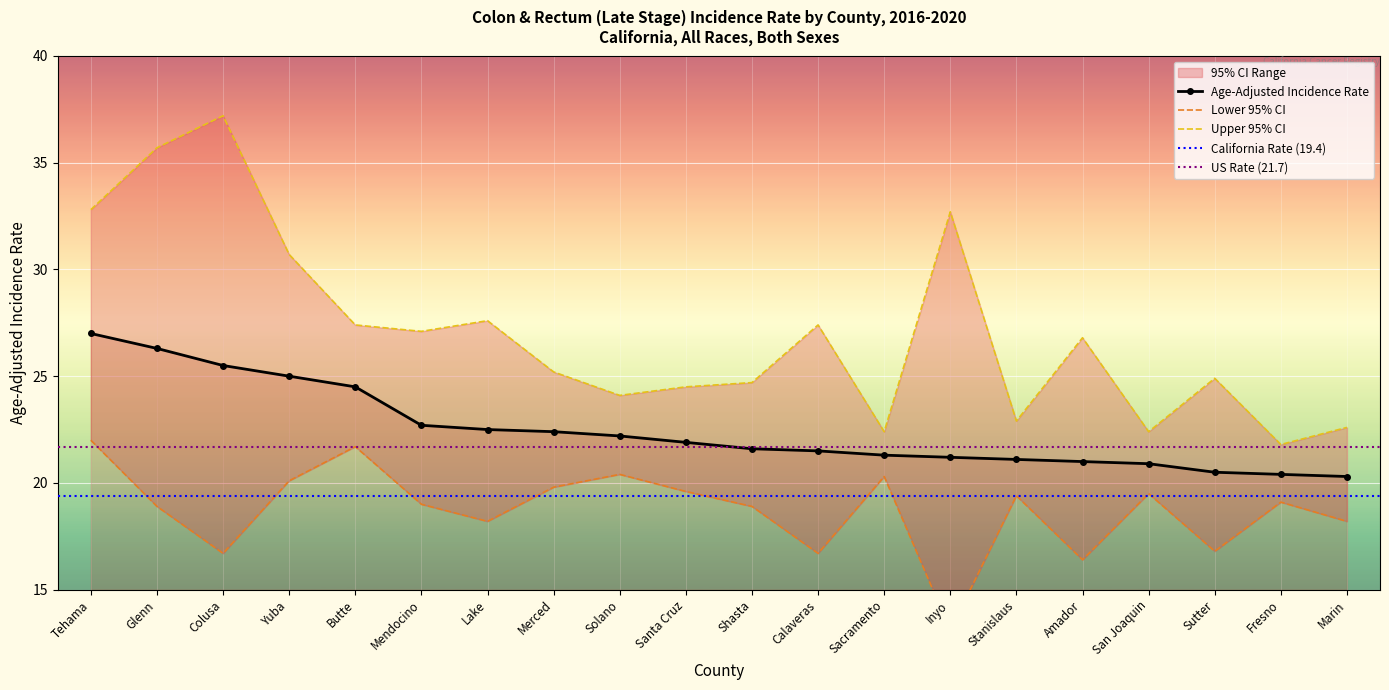

What is the approximate value of Upper 95% CI at Amador?

26.8